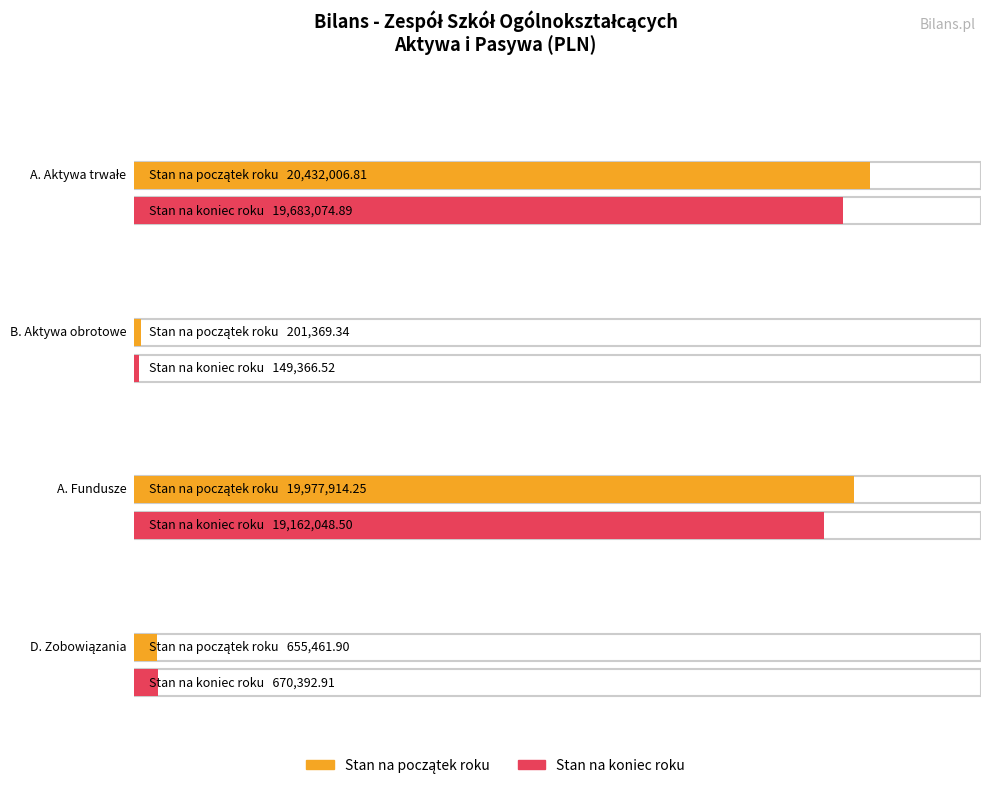

Reading right to left, list all the values displayed in this chart.

Stan na początek roku: 655461.9	19977914.2	201369.3	20432006.8
Stan na koniec roku: 670392.9	19162048.5	149366.5	19683074.9